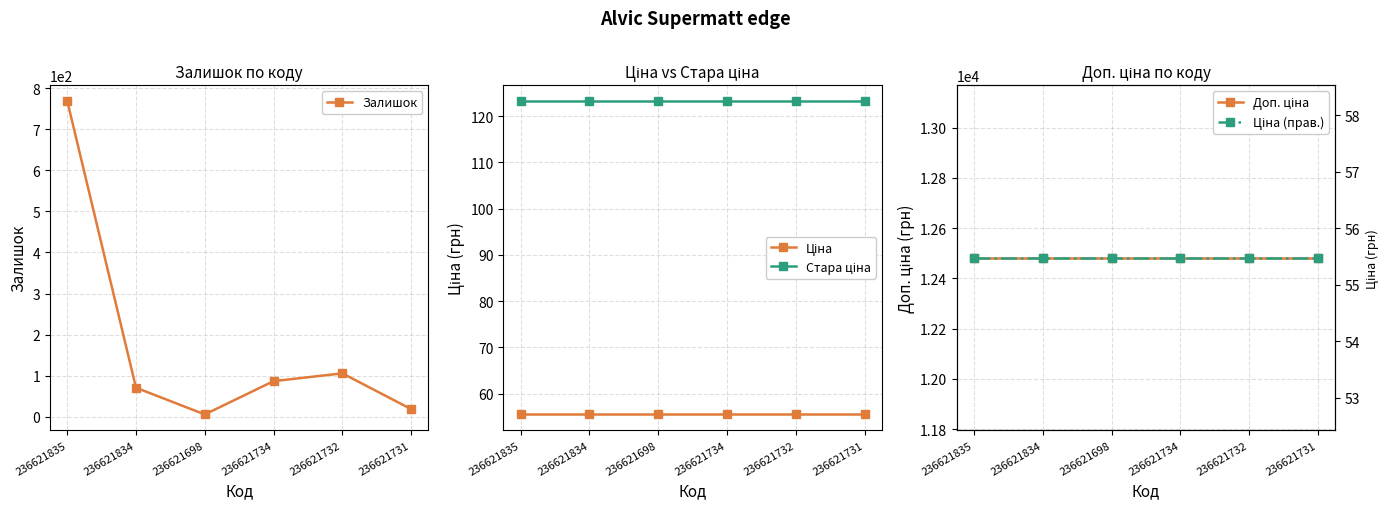

Which category has the highest value in the Стара ціна series?

236621835